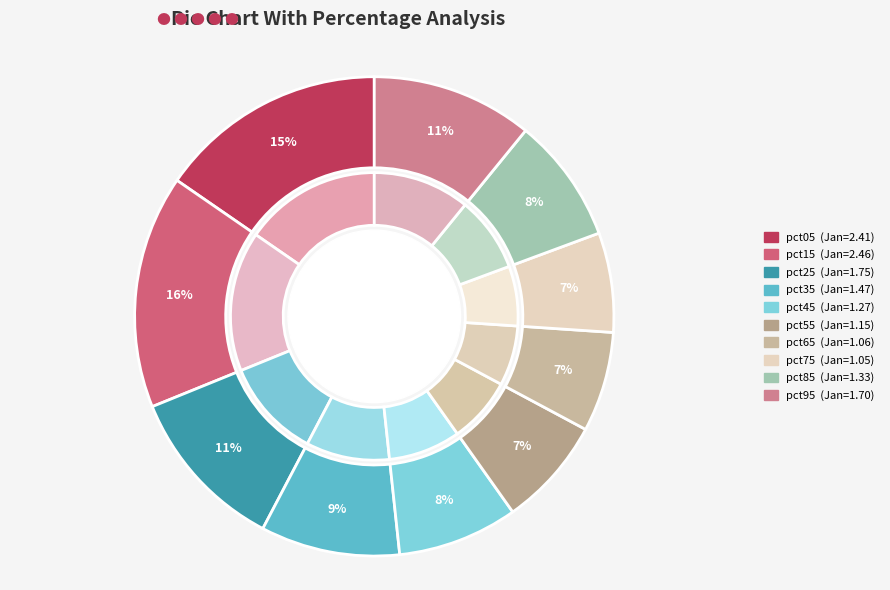

Rank the categories by value from lowest to highest.

pct75, pct65, pct55, pct45, pct85, pct35, pct95, pct25, pct05, pct15